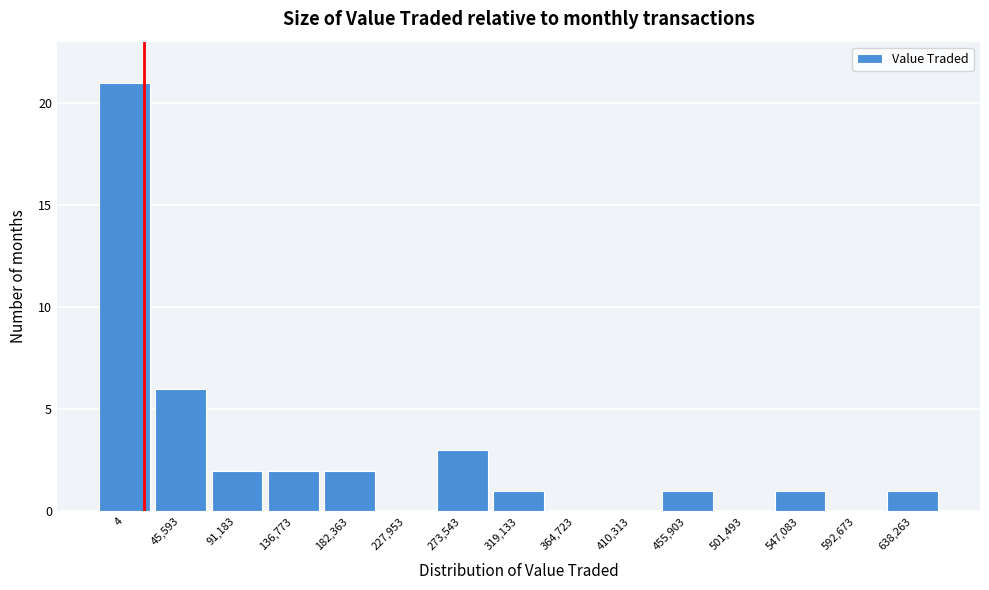

Reading left to right, list all the values displayed in this chart.

4=21	45,593=6	91,183=2	136,773=2	182,363=2	227,953=0	273,543=3	319,133=1	364,723=0	410,313=0	455,903=1	501,493=0	547,083=1	592,673=0	638,263=1